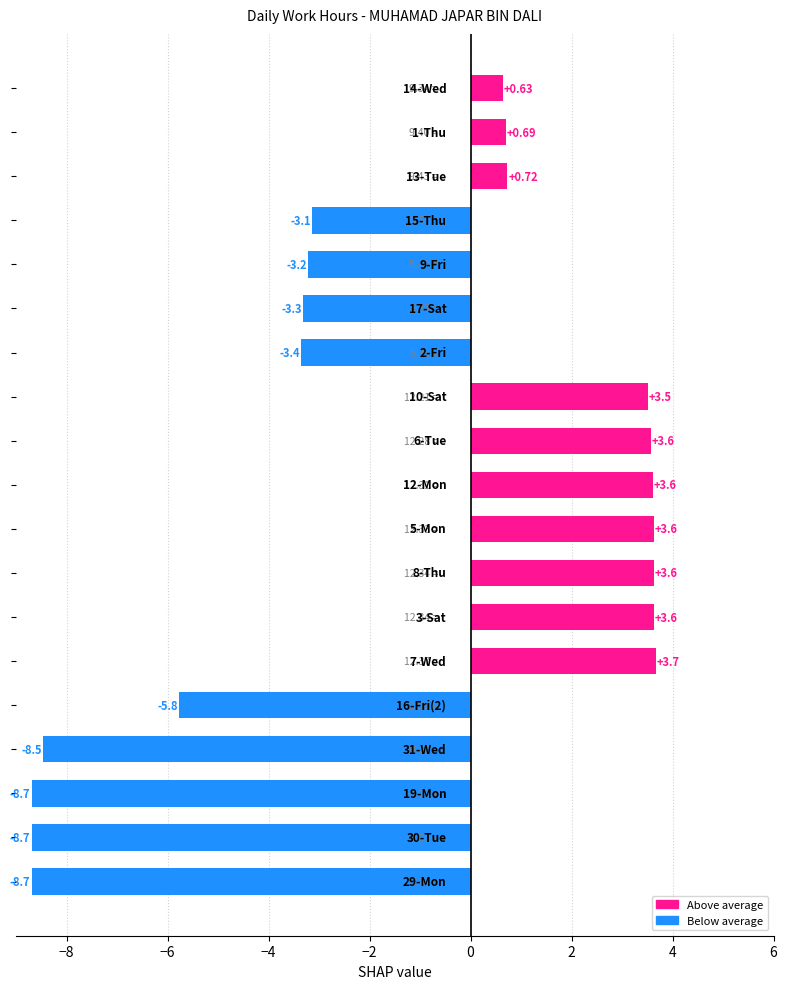

What is the difference between the maximum and minimum values?

12.4